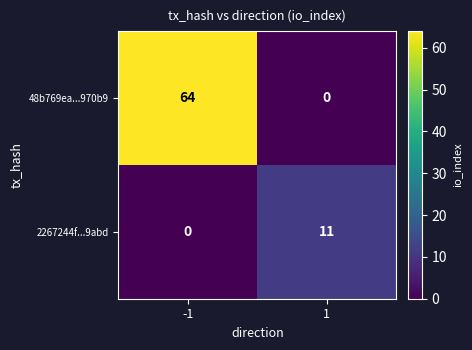

The 2267244f...9abd series shows -4 at -1. True or false?

False